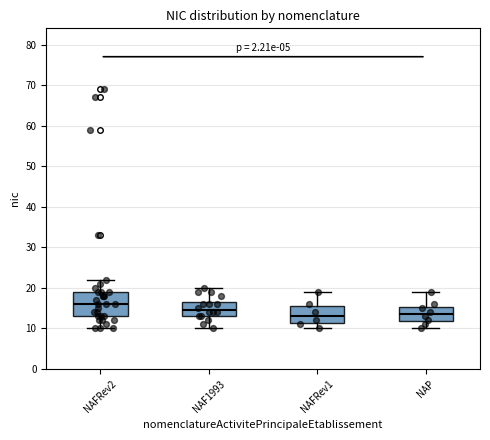

Reading left to right, transcribe this box plot: for each box, give where its median line is, the range the box spans, and where its two whiskers end, as read against the y-axis. The values are not printed on the chart, so give them approximately, as read against the axis.

NAFRev2: median 16, box 13 to 19, whiskers 10 to 22
NAF1993: median 15, box 13 to 17, whiskers 10 to 20
NAFRev1: median 13, box 11 to 16, whiskers 10 to 19
NAP: median 14, box 12 to 15, whiskers 10 to 19